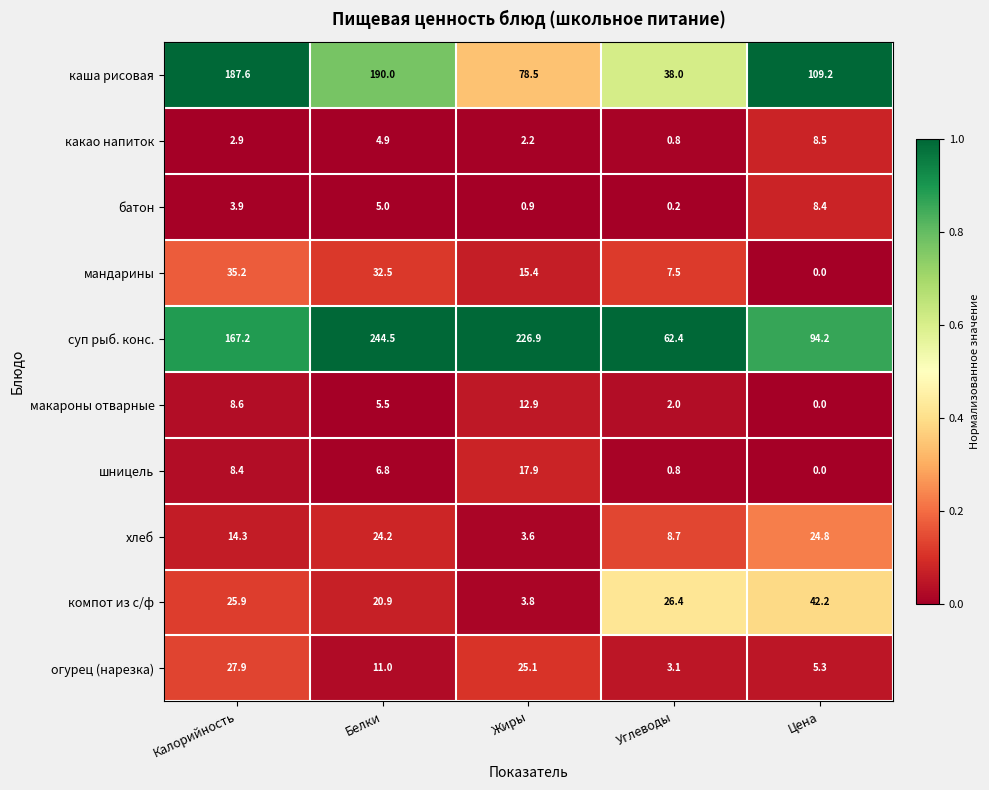

At Белки, list the series in order from smallest to largest.

какао напиток, батон, макароны отварные, шницель, огурец (нарезка), компот из с/ф, хлеб, мандарины, каша рисовая, суп рыб. конс.